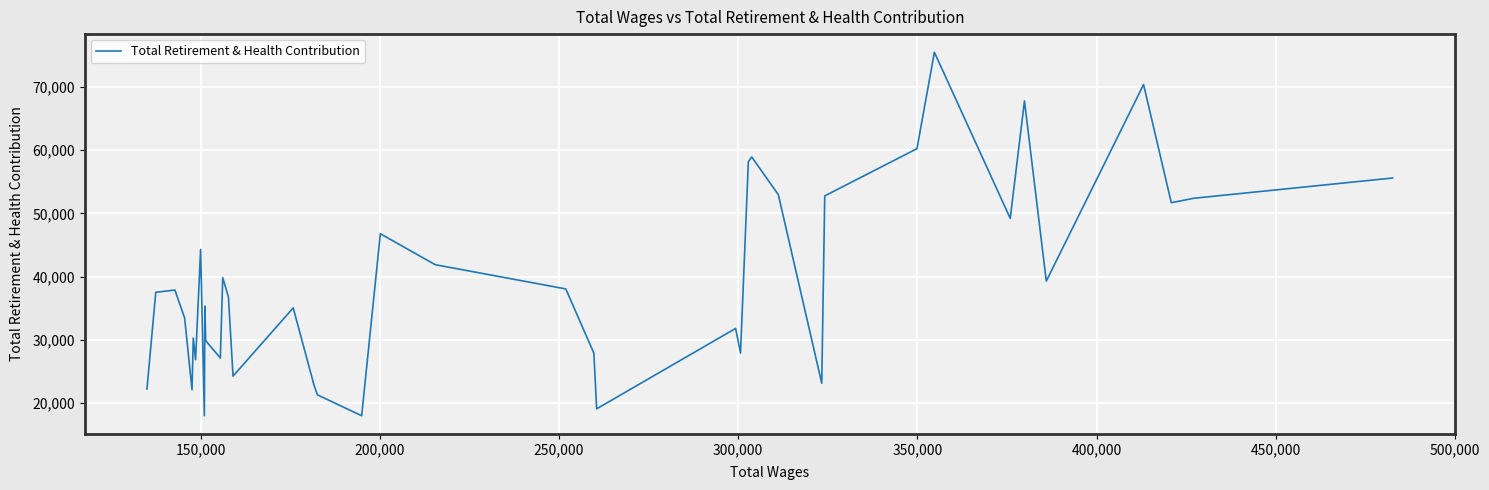

What is the smallest value displayed?

17991